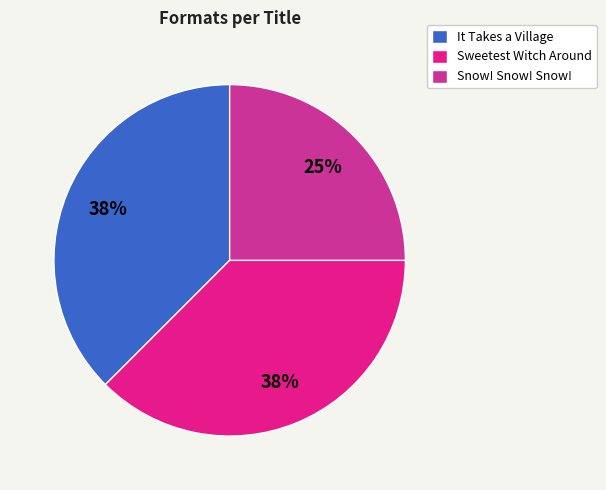

Is it true that It Takes a Village is 38% of the pie?

True